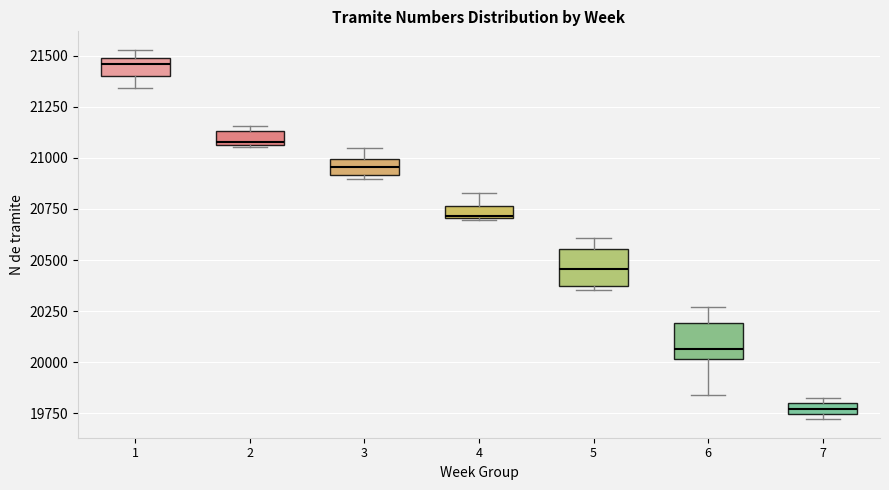

Which box has the highest median line?

1